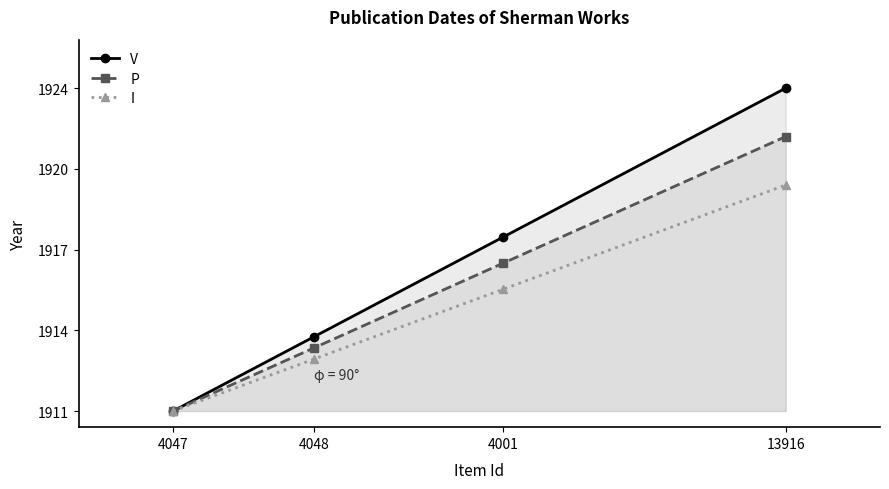

Which series has the largest total across all categories?

V